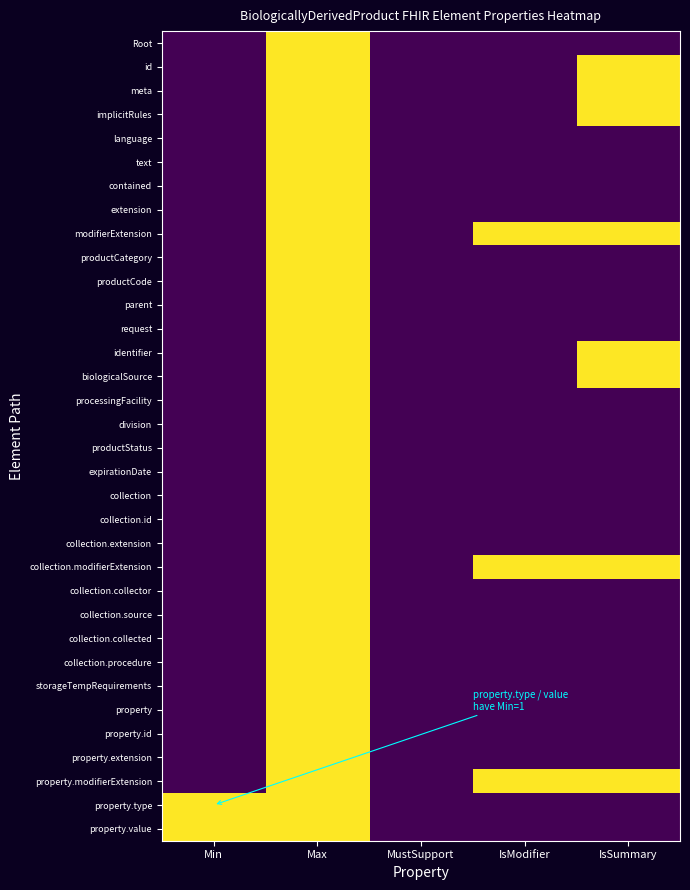

List the series in order of their peak value, highest first.

Root, id, meta, implicitRules, language, text, contained, extension, modifierExtension, productCategory, productCode, parent, request, identifier, biologicalSource, processingFacility, division, productStatus, expirationDate, collection, collection.id, collection.extension, collection.modifierExtension, collection.collector, collection.source, collection.collected, collection.procedure, storageTempRequirements, property, property.id, property.extension, property.modifierExtension, property.type, property.value